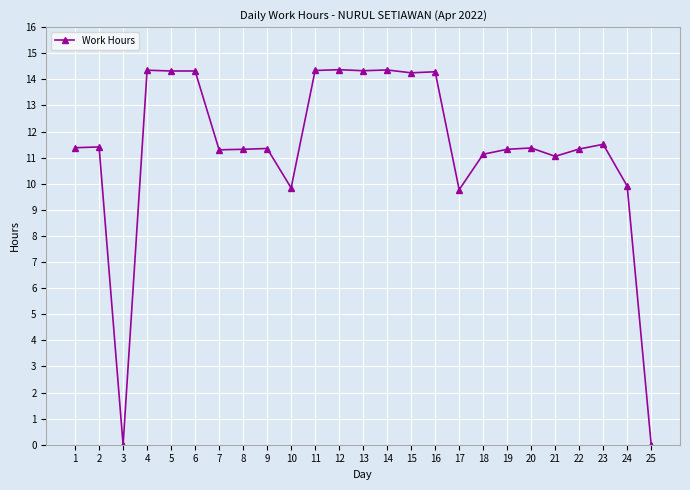

The value at 3 is -5.8. True or false?

False